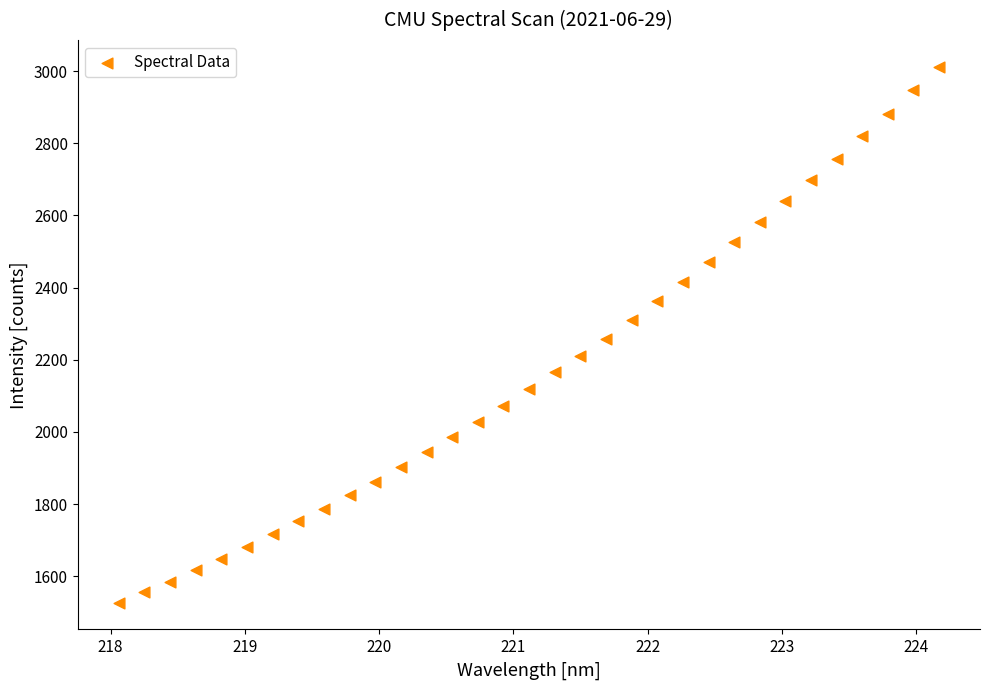

What is the range of X values (max minus min)?

6.1